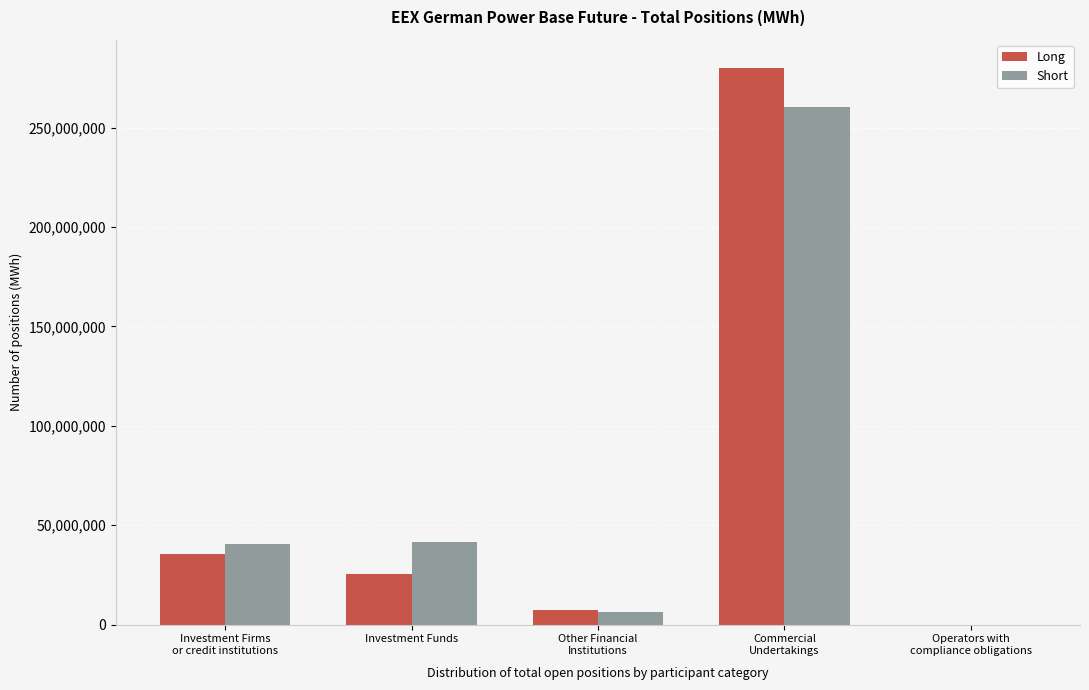

What is the sum of all Short values?

348628712